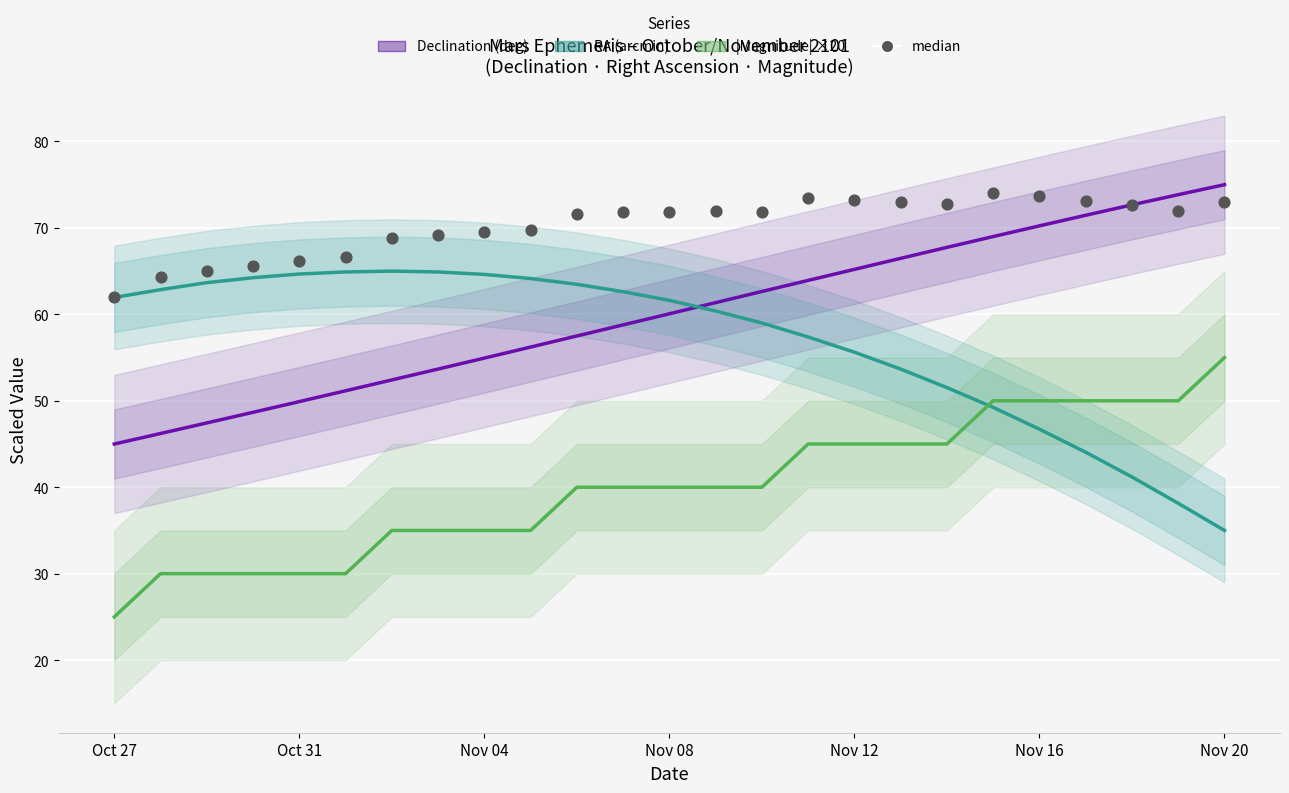

Which series reaches the minimum Y coordinate?

|Magnitude| ×20